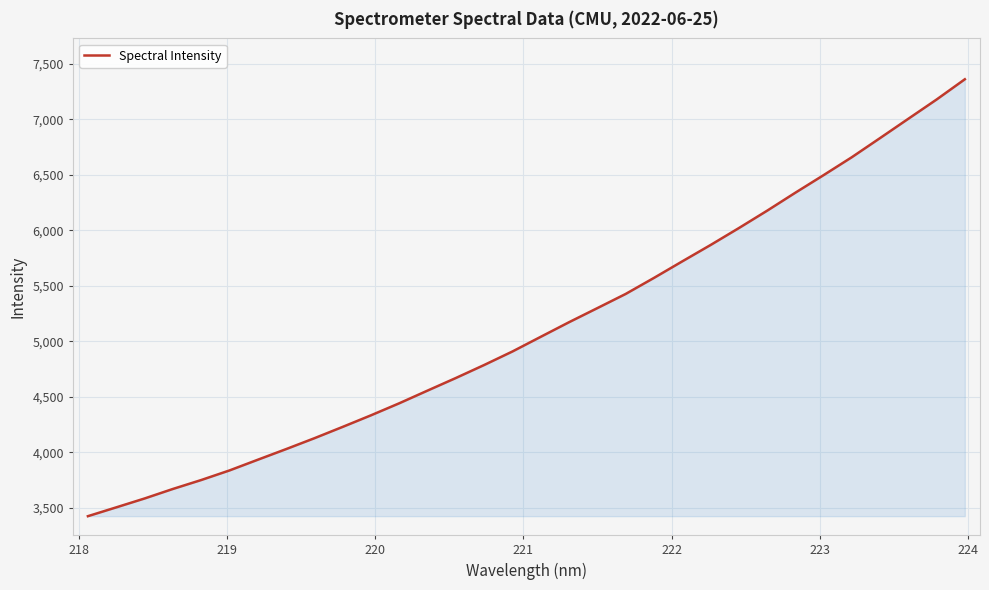

True or false: there are more than 0 points higher than both neighbors.

False